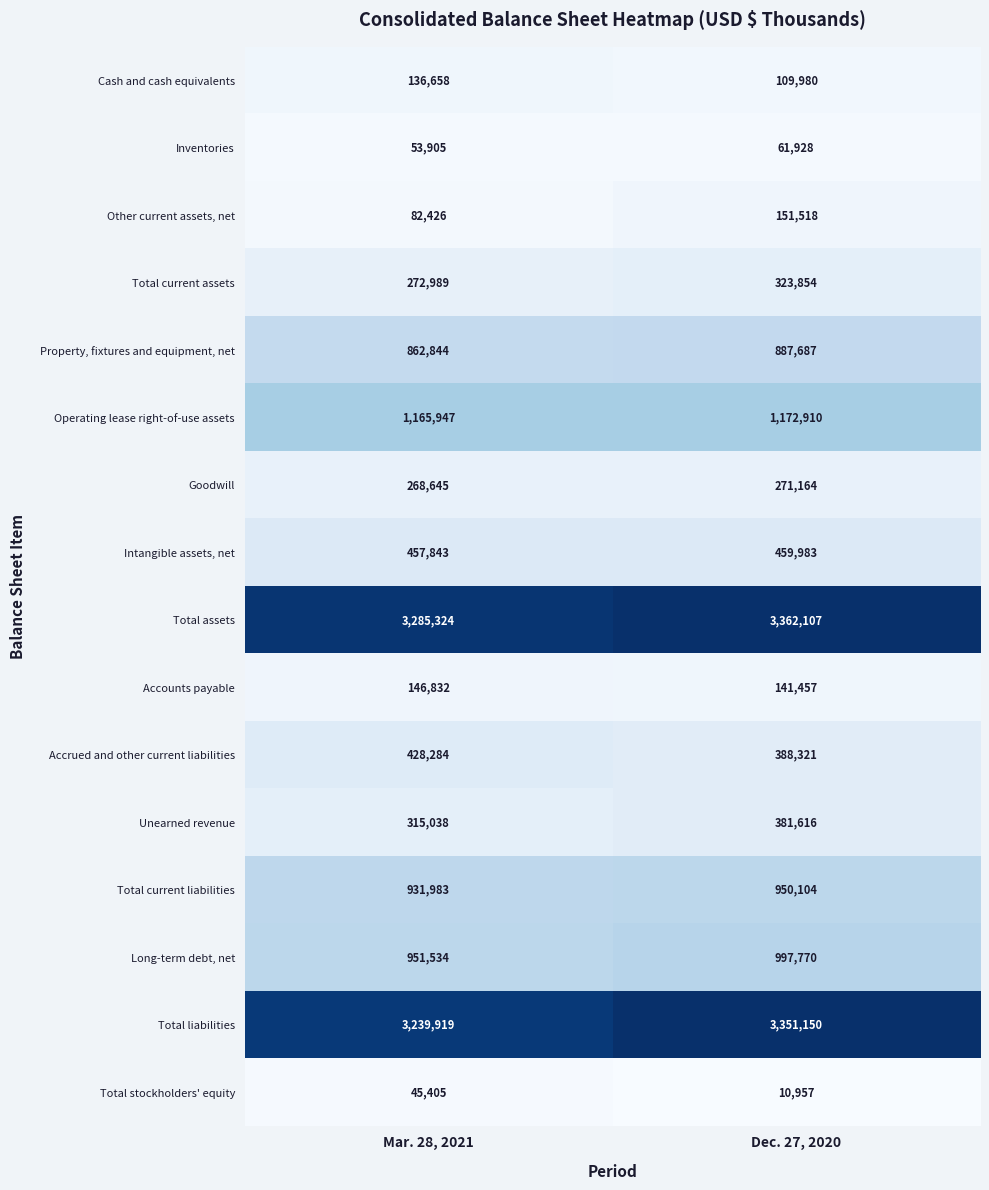

Which series has the largest range (max minus min)?

Total liabilities